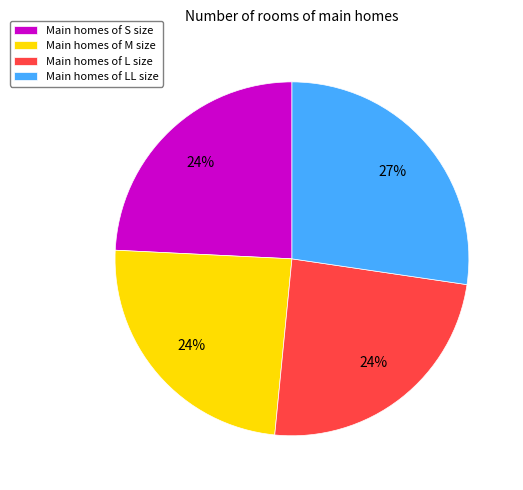

Is there any slice that represents more than half of the pie?

No